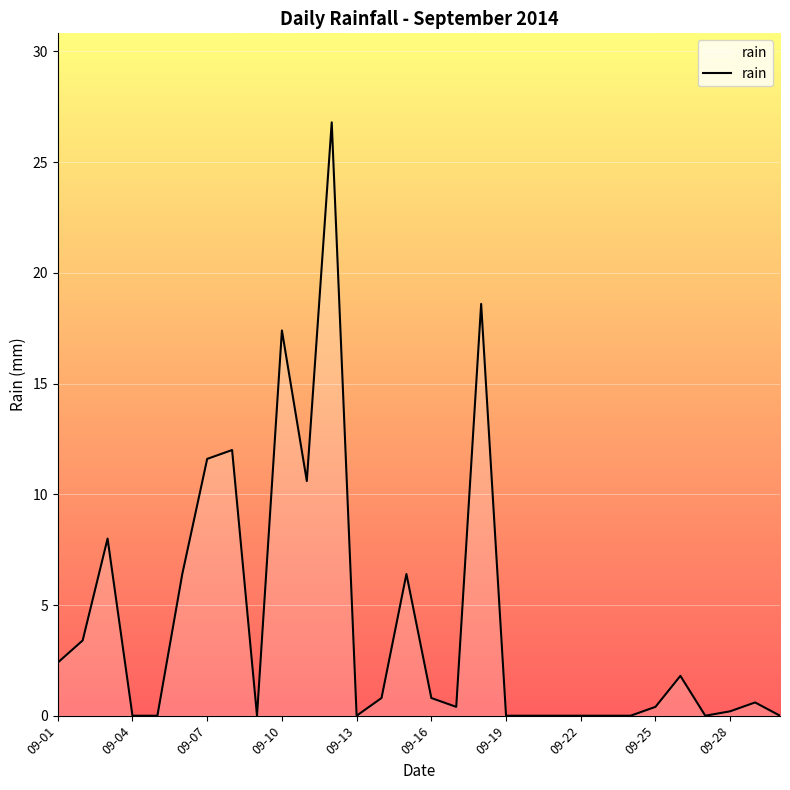

What is the greatest value displayed?

26.8